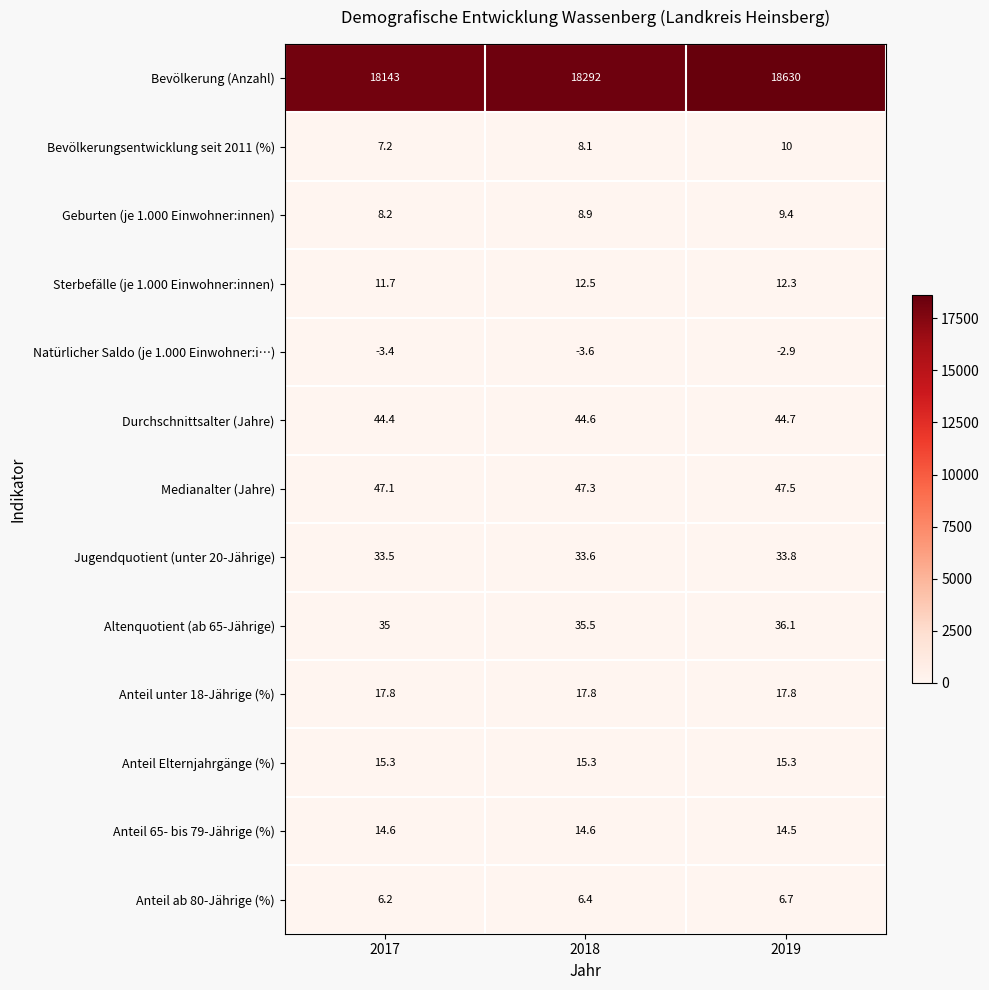

Between 2017 and 2018, which series saw the biggest shift?

Bevölkerung (Anzahl)